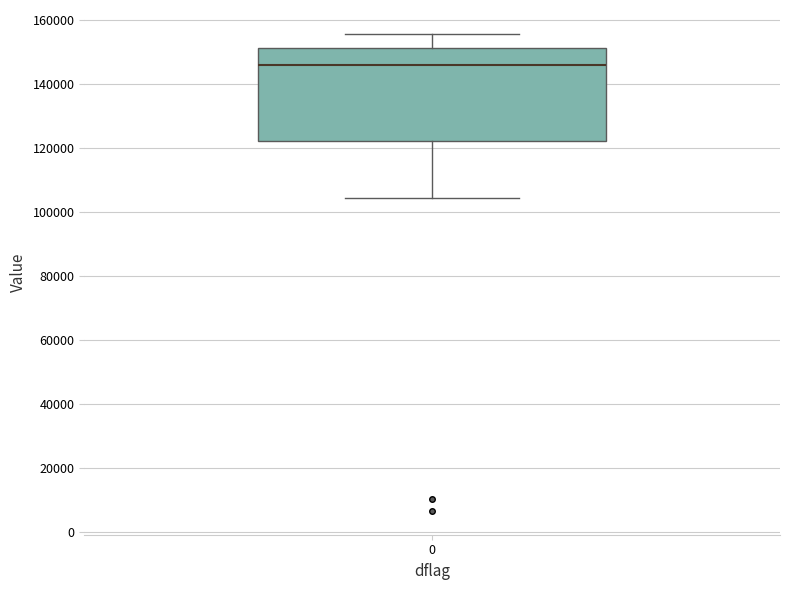

Where is the lower edge of the box at x = 0 on the y-axis? The values are not printed on the chart, so give them approximately, as read against the axis.

122000